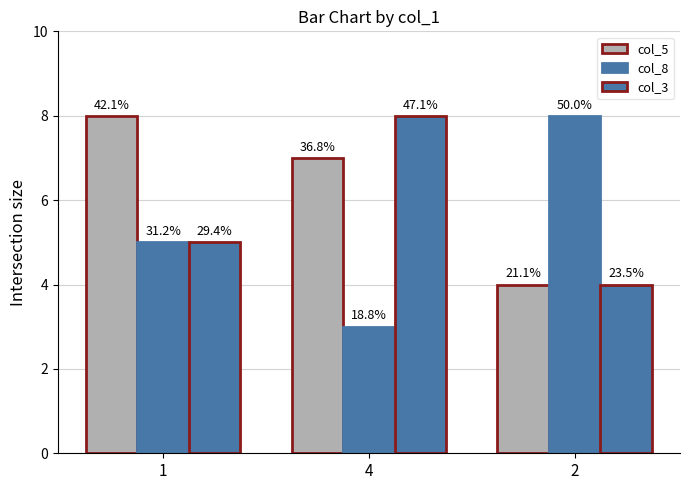

How many bars are there in each group?

3